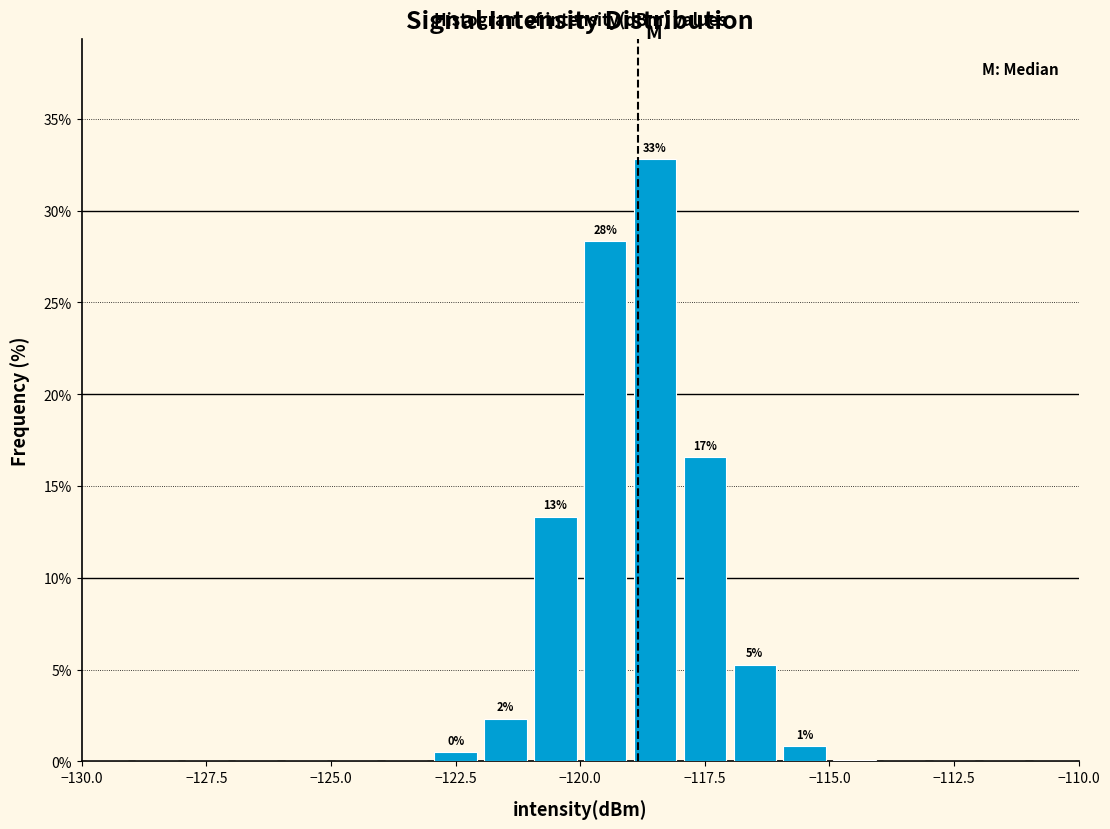

Read against the x-axis, roughly where is the centre of the tallest bar?

-118.5